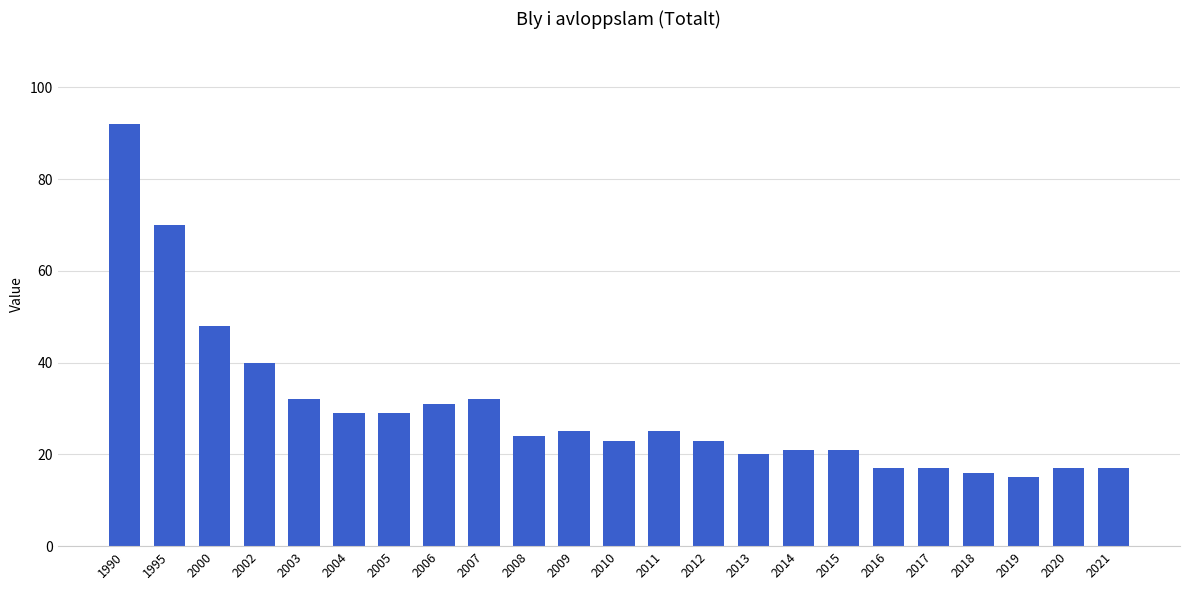

The value at 2009 is 39. True or false?

False